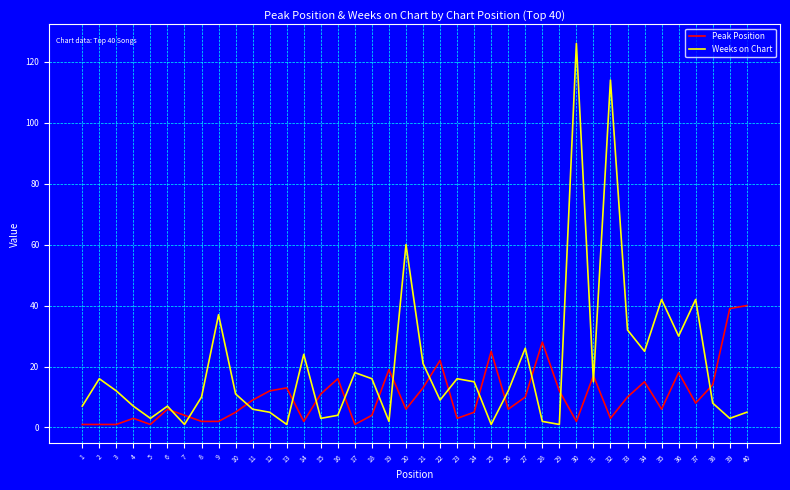

Reading left to right, list all the values displayed in this chart.

Peak Position: 1	1	1	3	1	6	4	2	2	5	9	12	13	2	11	16	1	4	19	6	13	22	3	5	25	6	10	28	12	2	17	3	10	15	6	18	8	14	39	40
Weeks on Chart: 7	16	12	7	3	7	1	10	37	11	6	5	1	24	3	4	18	16	2	60	21	9	16	15	1	12	26	2	1	126	15	114	32	25	42	30	42	8	3	5